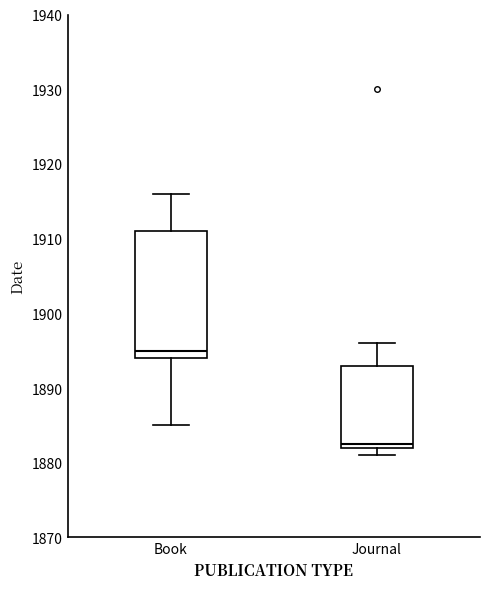

Comparing the boxes themselves (not the whiskers), which one is the tallest?

Book